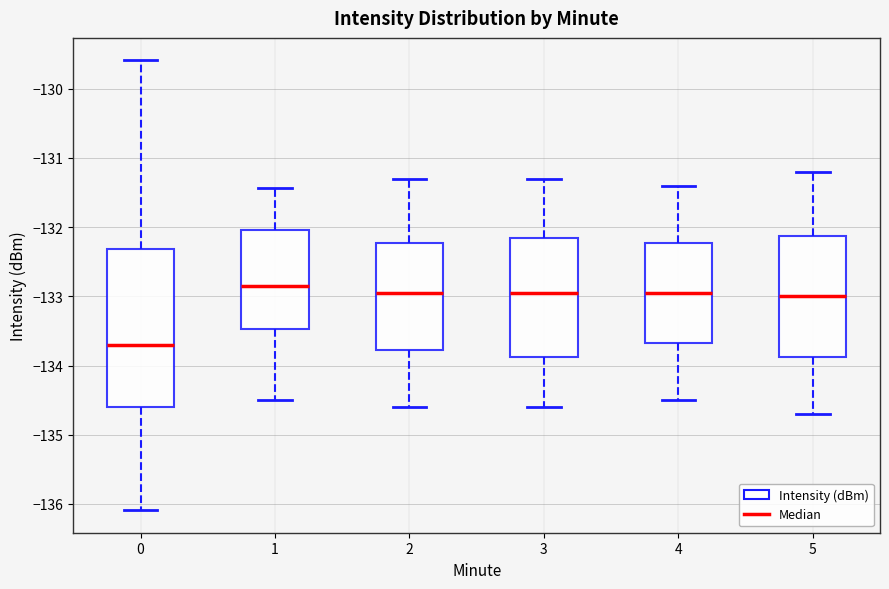

Which box is the tallest, from its lower edge to its upper edge?

0